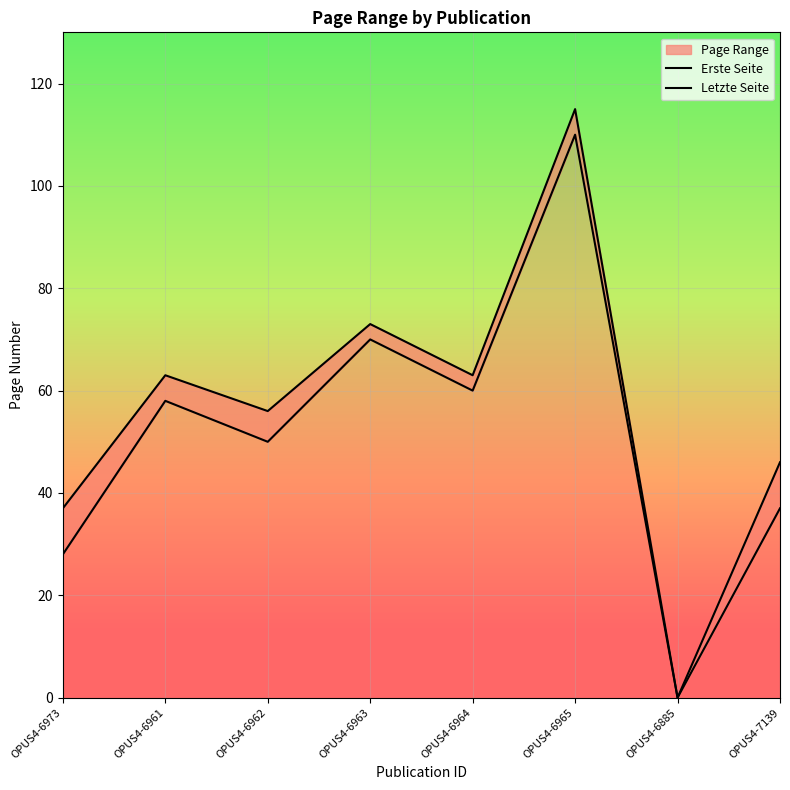

What is the difference between the highest and lowest values at OPUS4-7139?

9